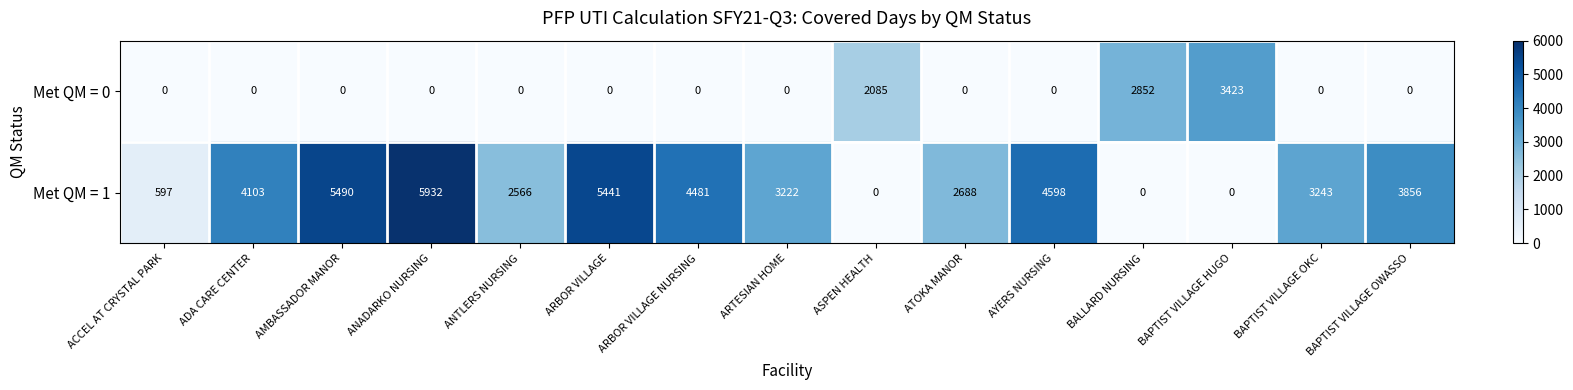

List the series in order of their peak value, highest first.

Met QM = 1, Met QM = 0